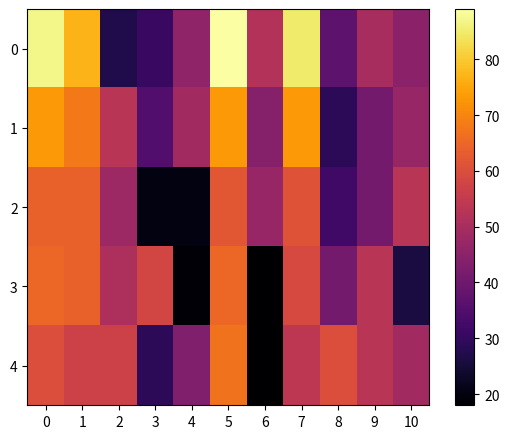

List the series in order of their peak value, highest first.

0, 1, 4, 3, 2